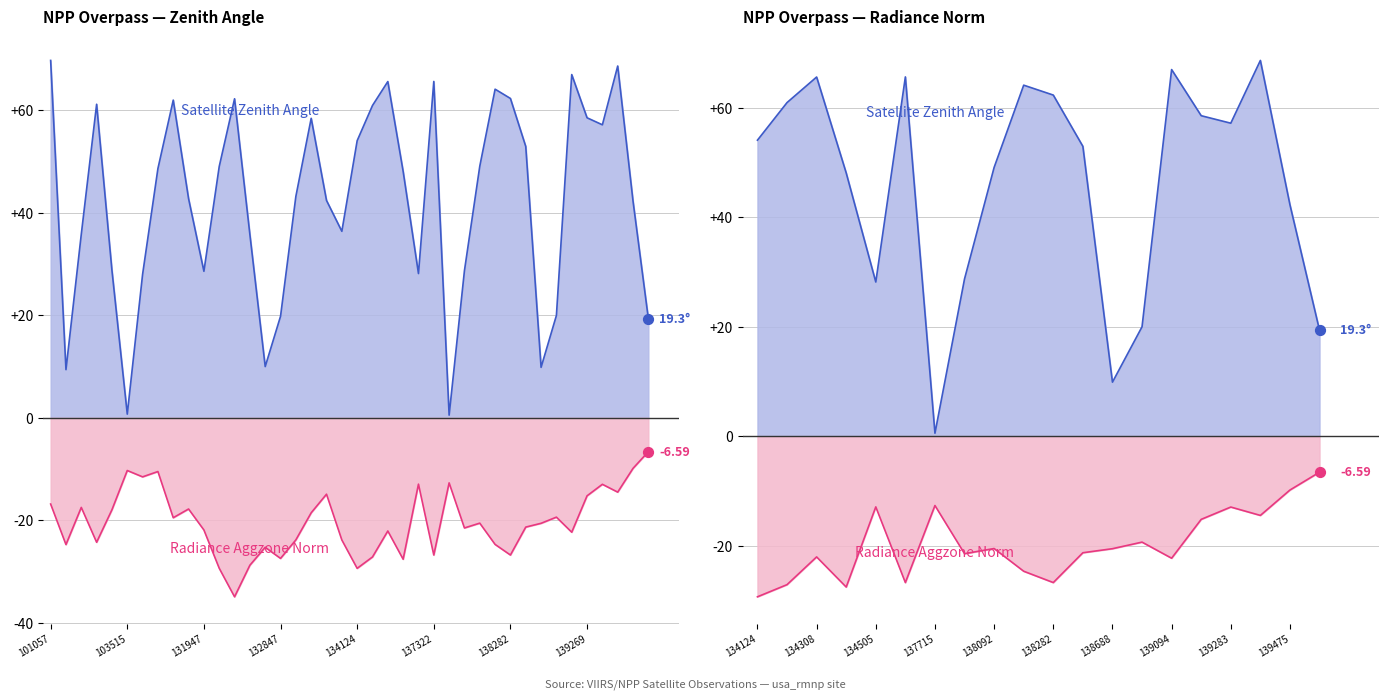

Which series reaches the minimum Y coordinate?

rade9_aggzone_norm